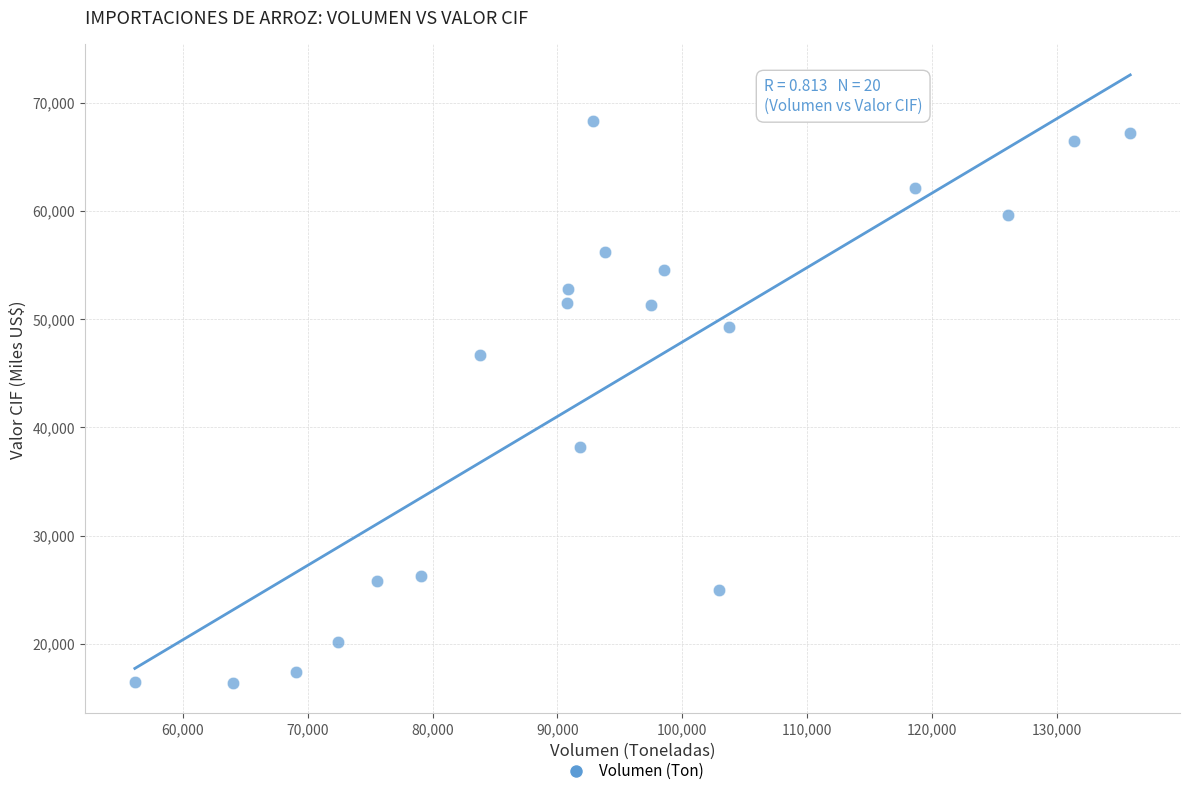

What is the range of Y values (max minus min)?

51953.5